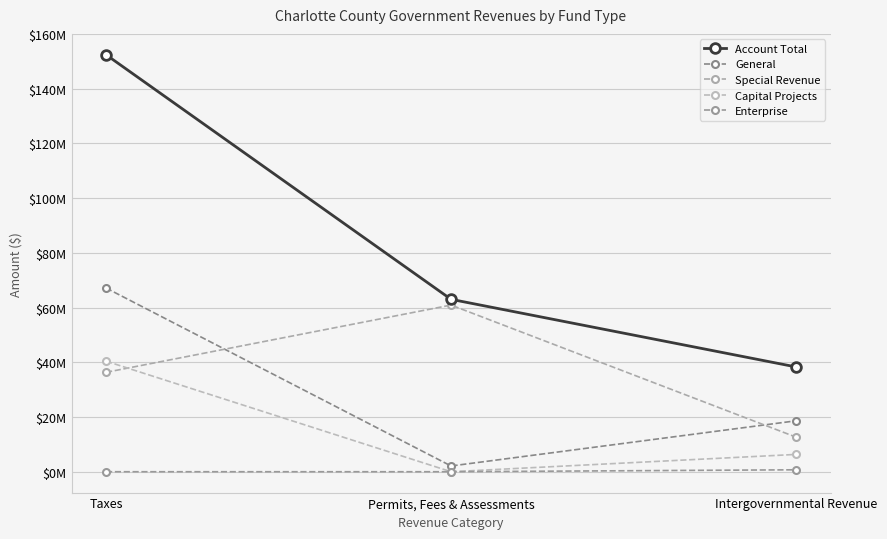

Rank the series at Intergovernmental Revenue from lowest to highest value.

Enterprise, Capital Projects, Special Revenue, General, Account Total